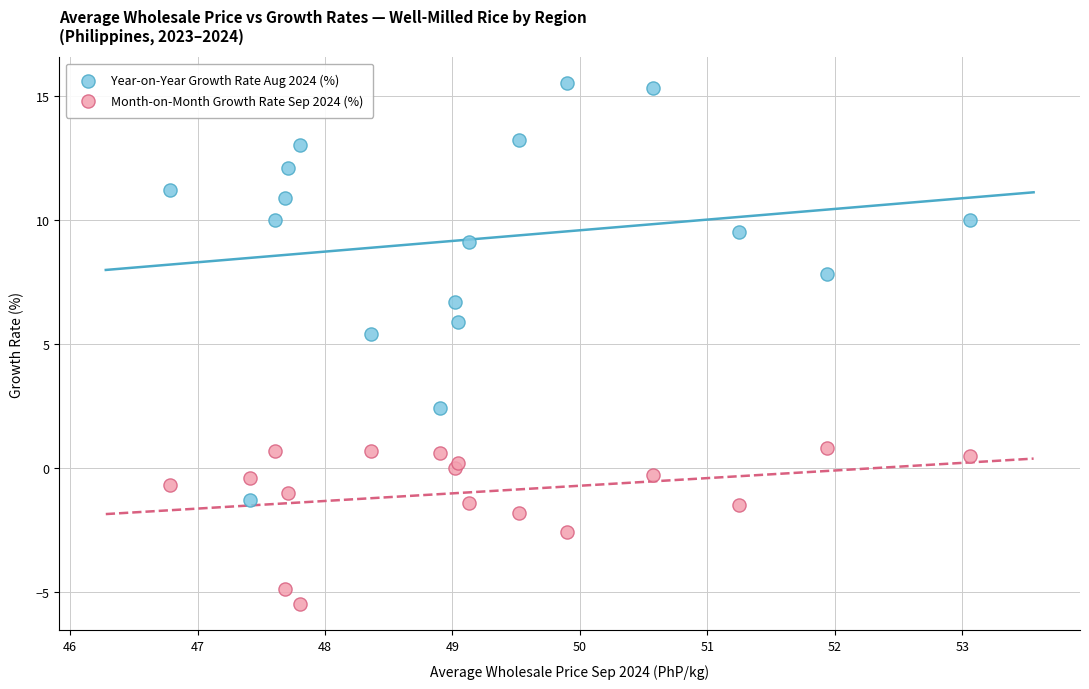

Which series has the largest Y range (max minus min)?

Year-on-Year Growth Rate Aug 2024 (%)